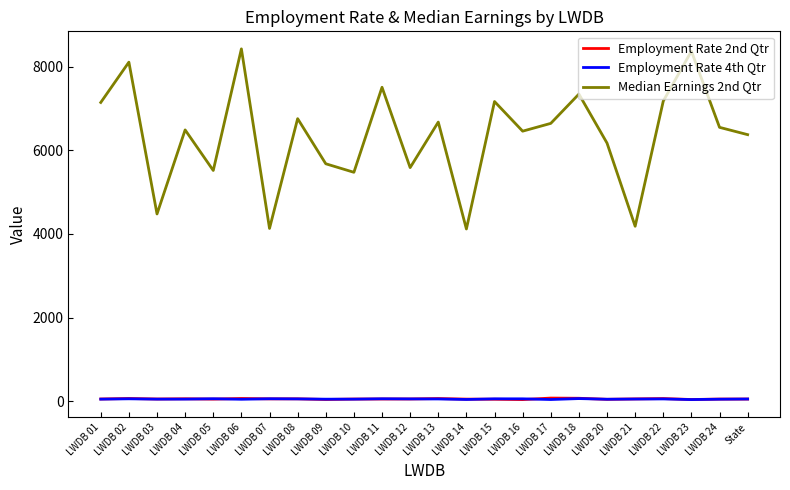

Does the chart display data point markers on the line(s)?

No